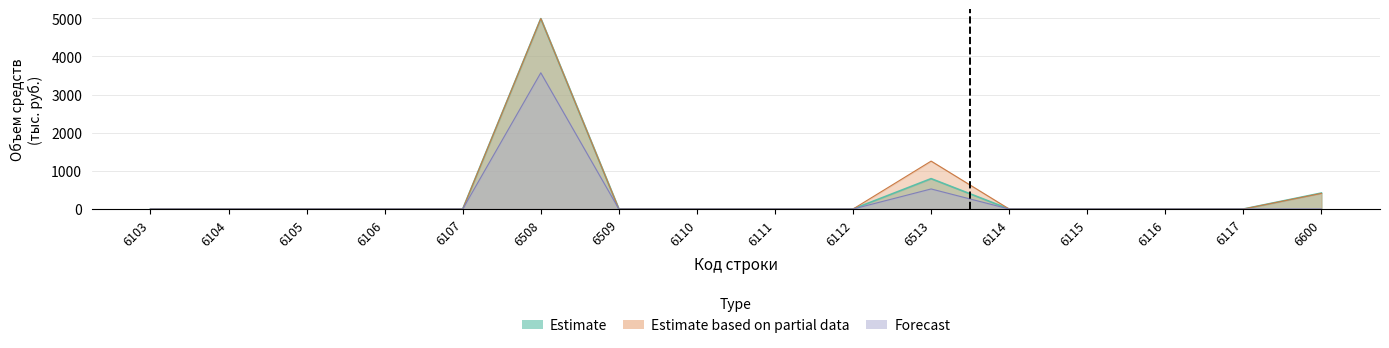

At which label does Forecast reach its peak?

6508